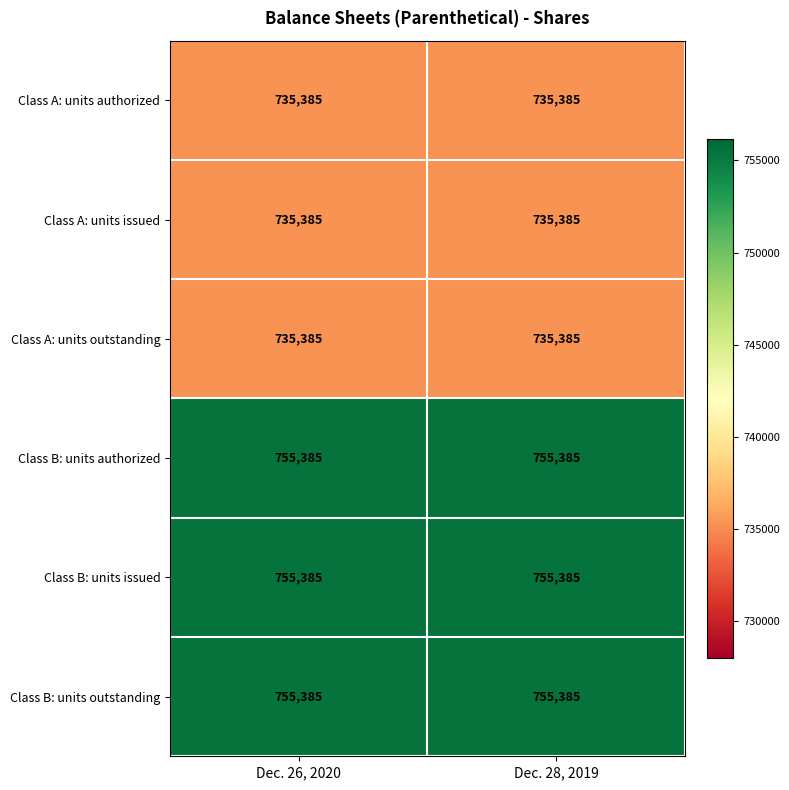

What is the difference between the highest and lowest values at Dec. 28, 2019?

20000